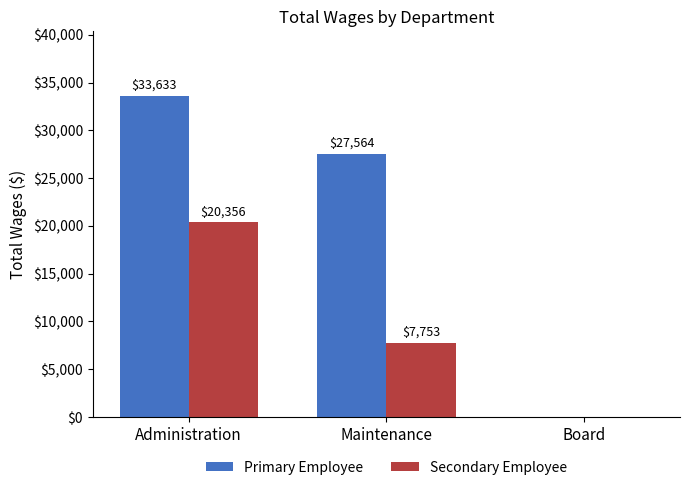

Reading right to left, list all the values displayed in this chart.

Primary Employee: 0	27564	33633
Secondary Employee: 0	7753	20356